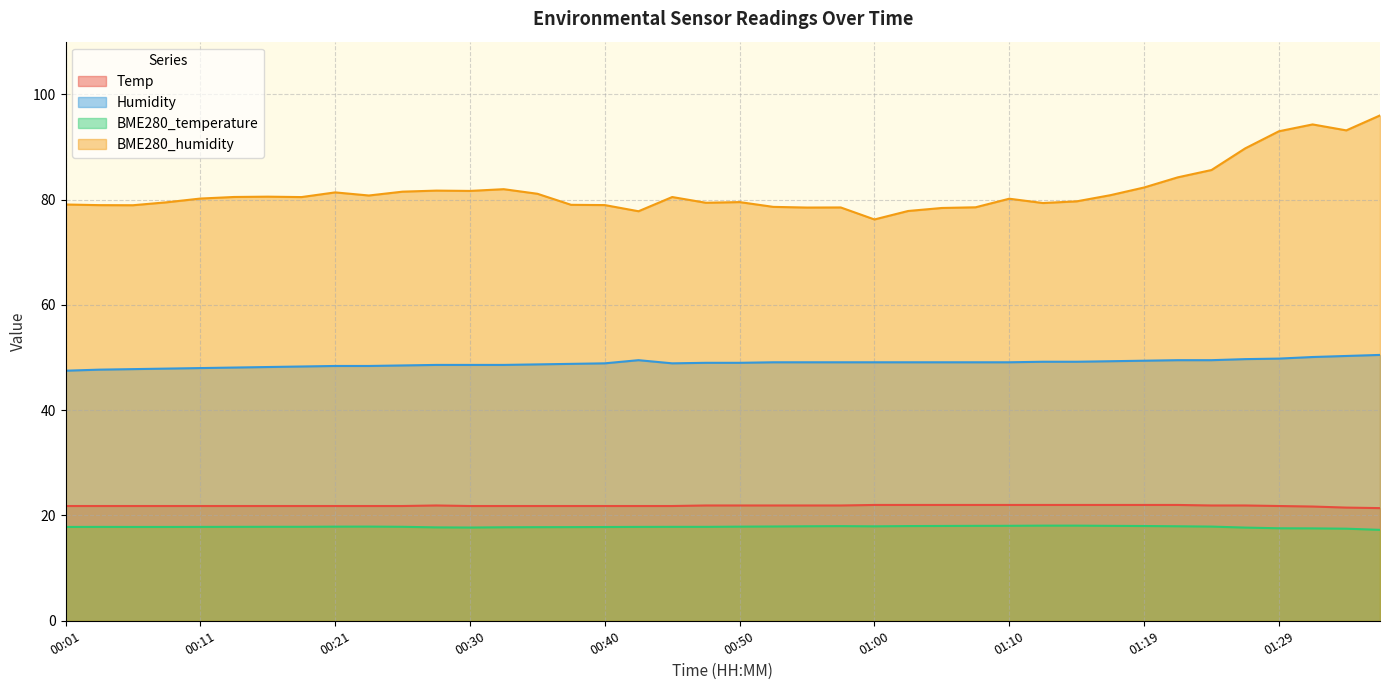

At 00:21, list the series in order from largest to smallest.

BME280_humidity, Humidity, Temp, BME280_temperature